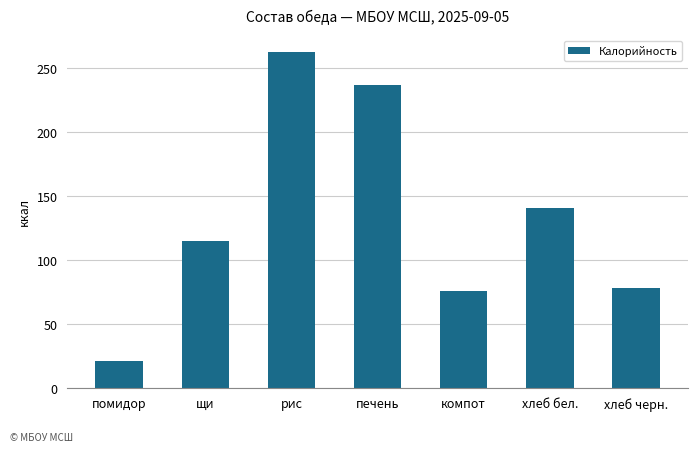

What is the sum of the values at щи and компот?

191.2